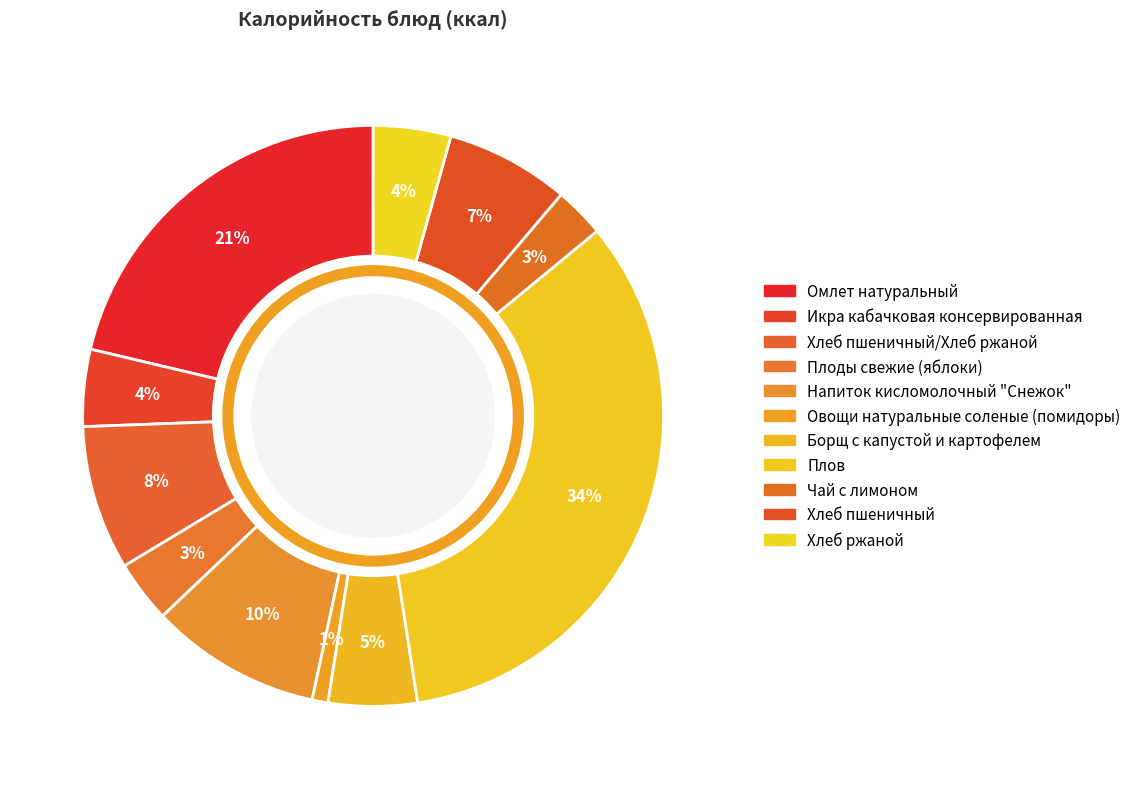

How many slices are in this pie chart?

11